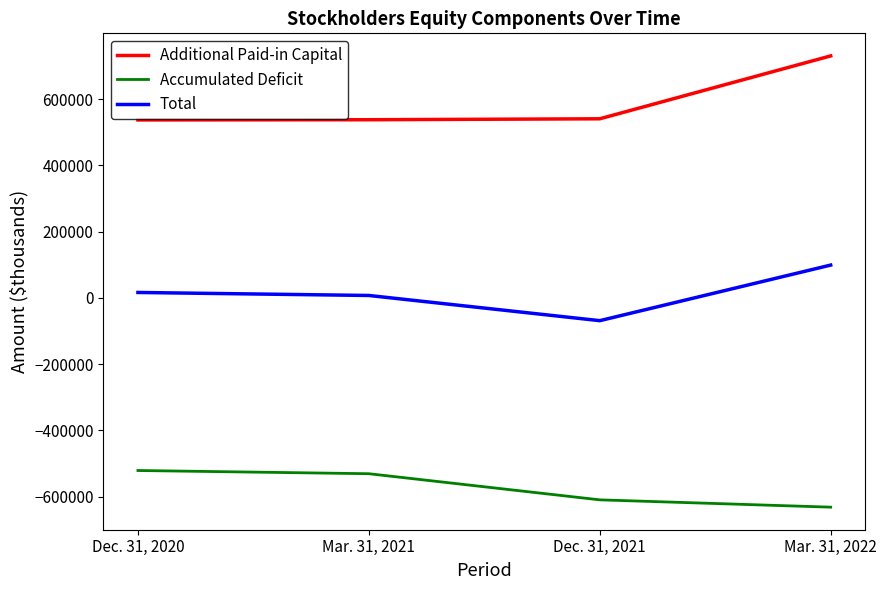

True or false: Accumulated Deficit and Total intersect in this chart.

False